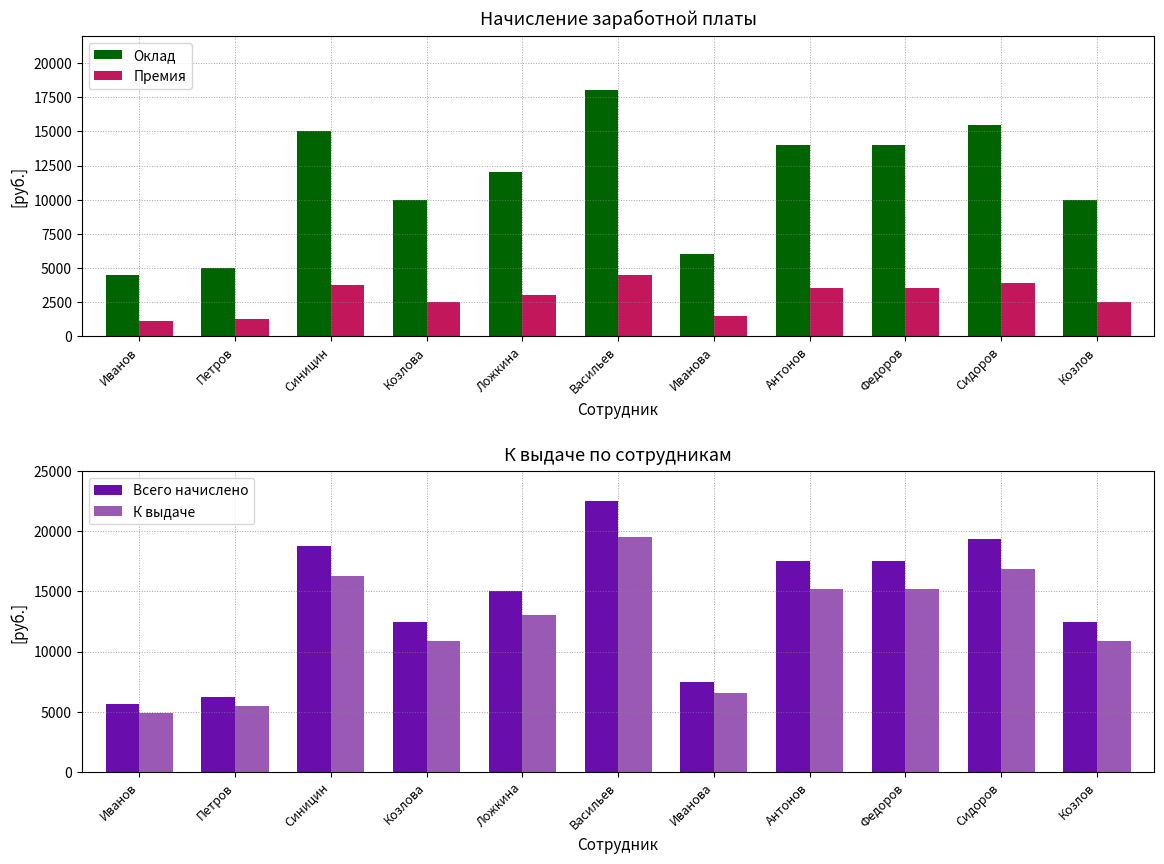

What is the average value of the Оклад series?

11273